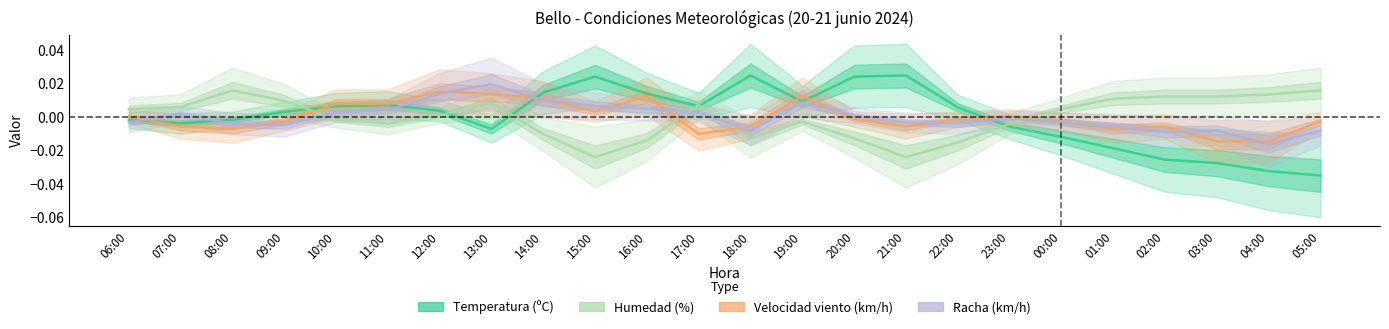

Reading left to right, list all the values displayed in this chart.

Temperatura: 06:00=-0.0	07:00=-0.0	08:00=-0.0	09:00=0.0	10:00=0.0	11:00=0.0	12:00=0.0	13:00=-0.0	14:00=0.0	15:00=0.0	16:00=0.0	17:00=0.0	18:00=0.0	19:00=0.0	20:00=0.0	21:00=0.0	22:00=0.0	23:00=-0.0	00:00=-0.0	01:00=-0.0	02:00=-0.0	03:00=-0.0	04:00=-0.0	05:00=-0.0
Humedad: 06:00=0.0	07:00=0.0	08:00=0.0	09:00=0.0	10:00=-0.0	11:00=-0.0	12:00=0.0	13:00=0.0	14:00=-0.0	15:00=-0.0	16:00=-0.0	17:00=0.0	18:00=-0.0	19:00=-0.0	20:00=-0.0	21:00=-0.0	22:00=-0.0	23:00=-0.0	00:00=0.0	01:00=0.0	02:00=0.0	03:00=0.0	04:00=0.0	05:00=0.0
Velocidad_viento: 06:00=0.0	07:00=-0.0	08:00=-0.0	09:00=-0.0	10:00=0.0	11:00=0.0	12:00=0.0	13:00=0.0	14:00=0.0	15:00=0.0	16:00=0.0	17:00=-0.0	18:00=-0.0	19:00=0.0	20:00=-0.0	21:00=-0.0	22:00=-0.0	23:00=0.0	00:00=-0.0	01:00=-0.0	02:00=-0.0	03:00=-0.0	04:00=-0.0	05:00=-0.0
Racha: 06:00=-0.0	07:00=0.0	08:00=-0.0	09:00=-0.0	10:00=0.0	11:00=0.0	12:00=0.0	13:00=0.0	14:00=0.0	15:00=0.0	16:00=0.0	17:00=0.0	18:00=-0.0	19:00=0.0	20:00=0.0	21:00=-0.0	22:00=-0.0	23:00=-0.0	00:00=-0.0	01:00=-0.0	02:00=-0.0	03:00=-0.0	04:00=-0.0	05:00=-0.0